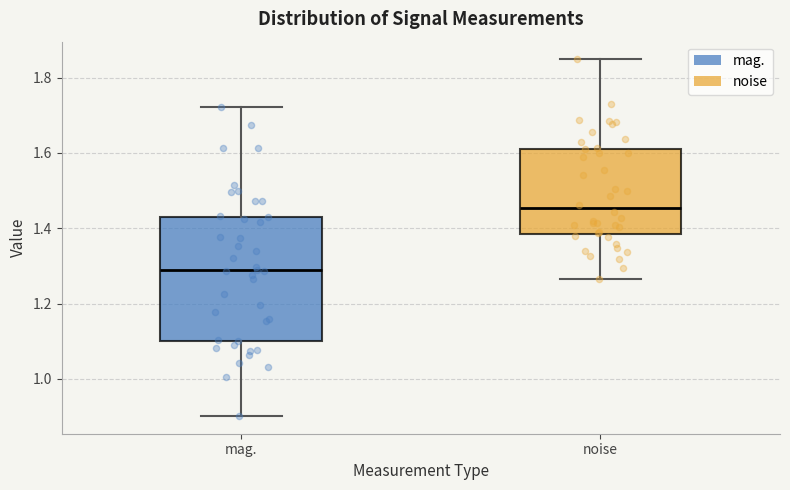

Reading left to right, read every box against the y-axis: the position of its median line, the range the box covers, and the ends of its whiskers. The values are not printed on the chart, so give them approximately, as read against the axis.

mag.: median 1.28, box 1.10 to 1.44, whiskers 0.90 to 1.72
noise: median 1.46, box 1.38 to 1.60, whiskers 1.26 to 1.84